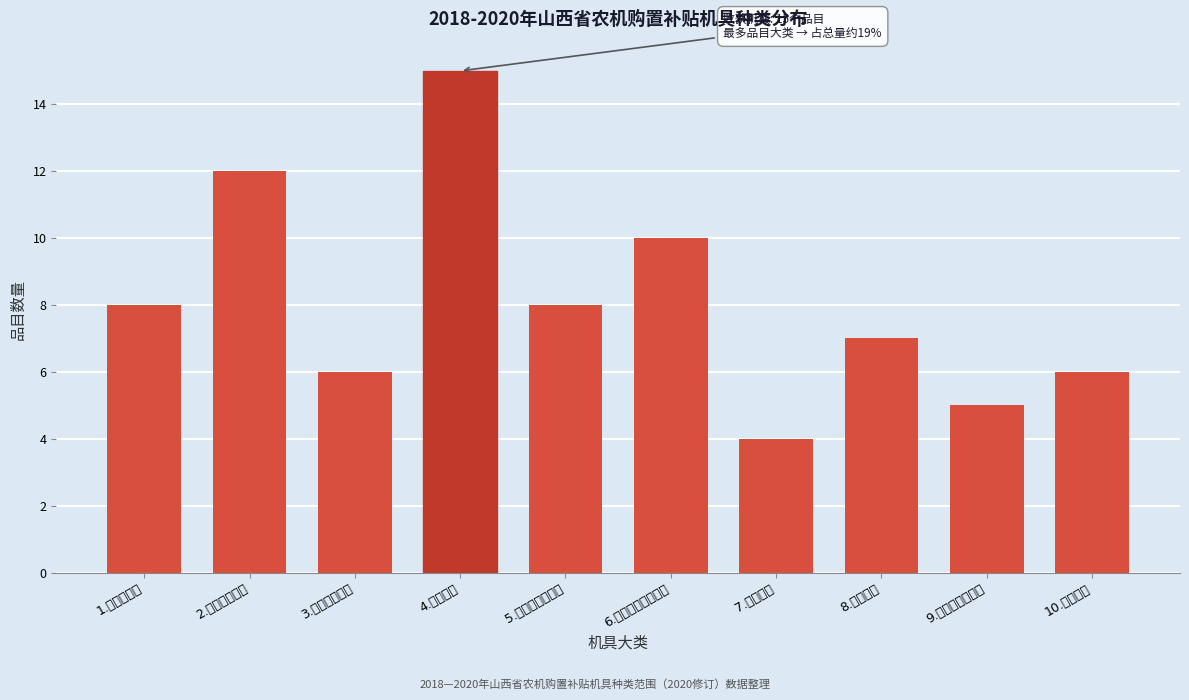

Reading left to right, what are all the values shown in this chart?

8	12	6	15	8	10	4	7	5	6